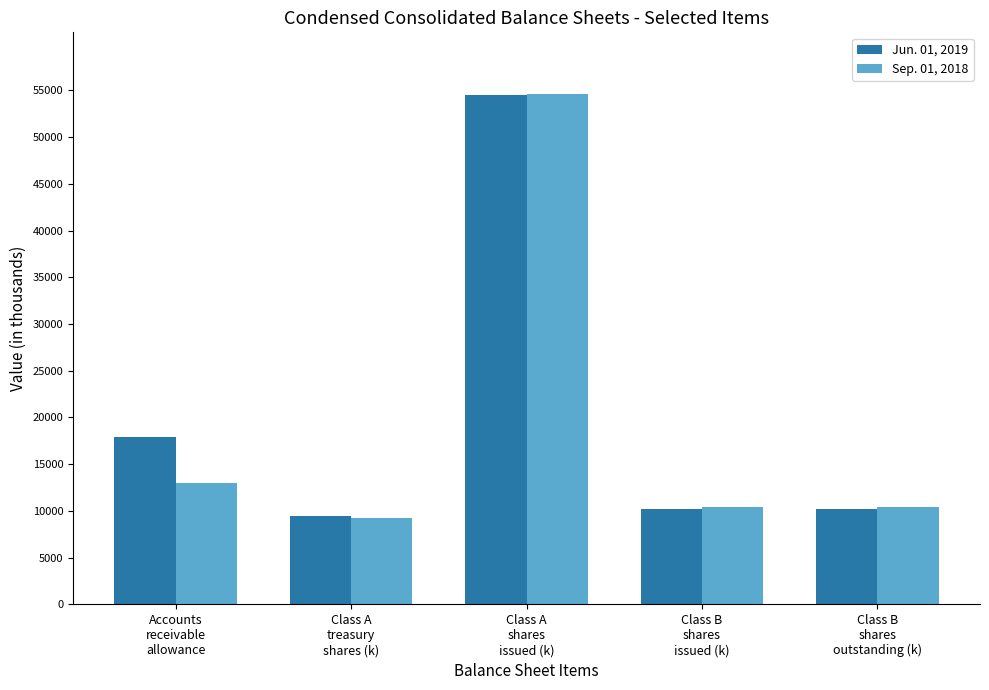

What is the spread (max minus min) of values at Accounts
receivable
allowance?

4953.0